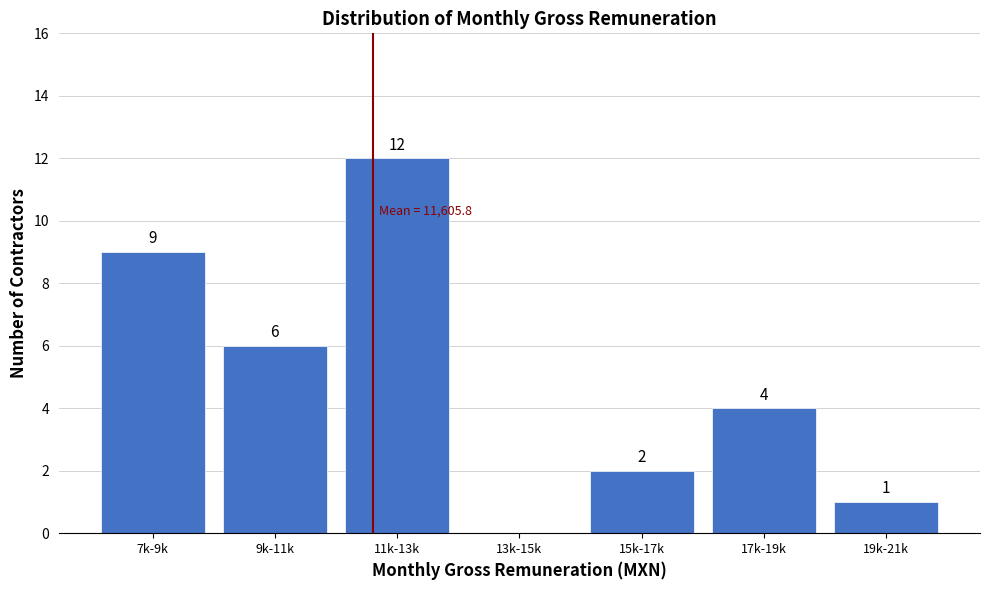

Reading left to right, what are all the values shown in this chart?

7k-9k=9	9k-11k=6	11k-13k=12	13k-15k=0	15k-17k=2	17k-19k=4	19k-21k=1